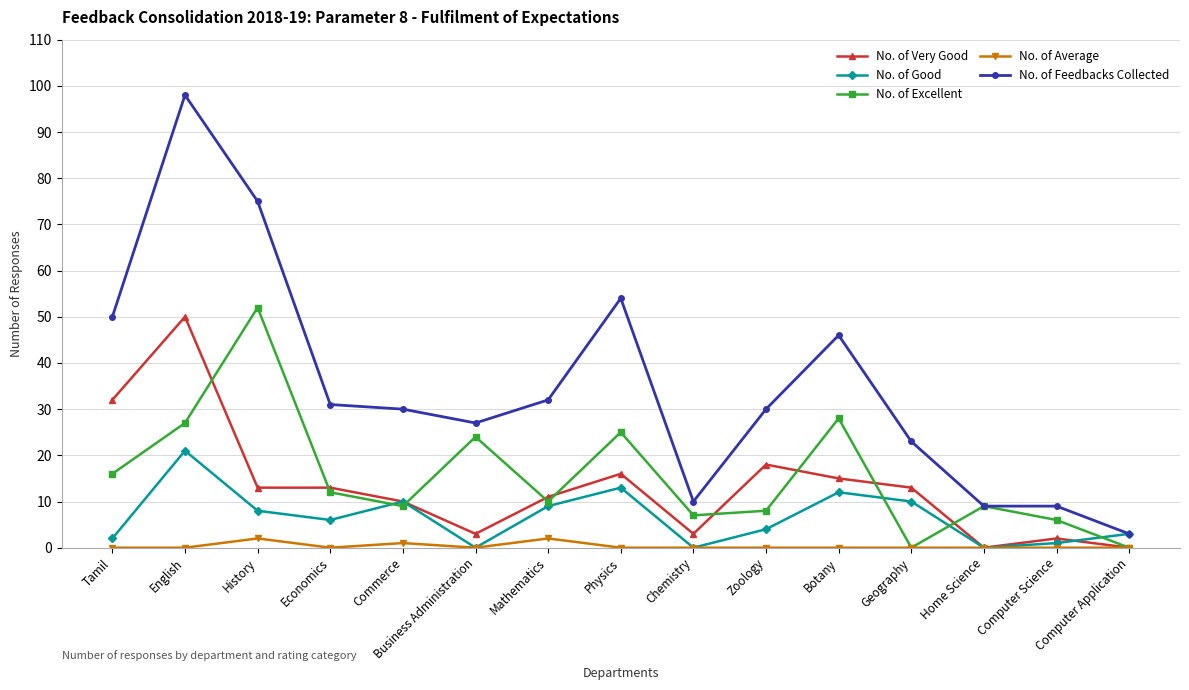

How many interior local peaks does the No. of Excellent series have?

5